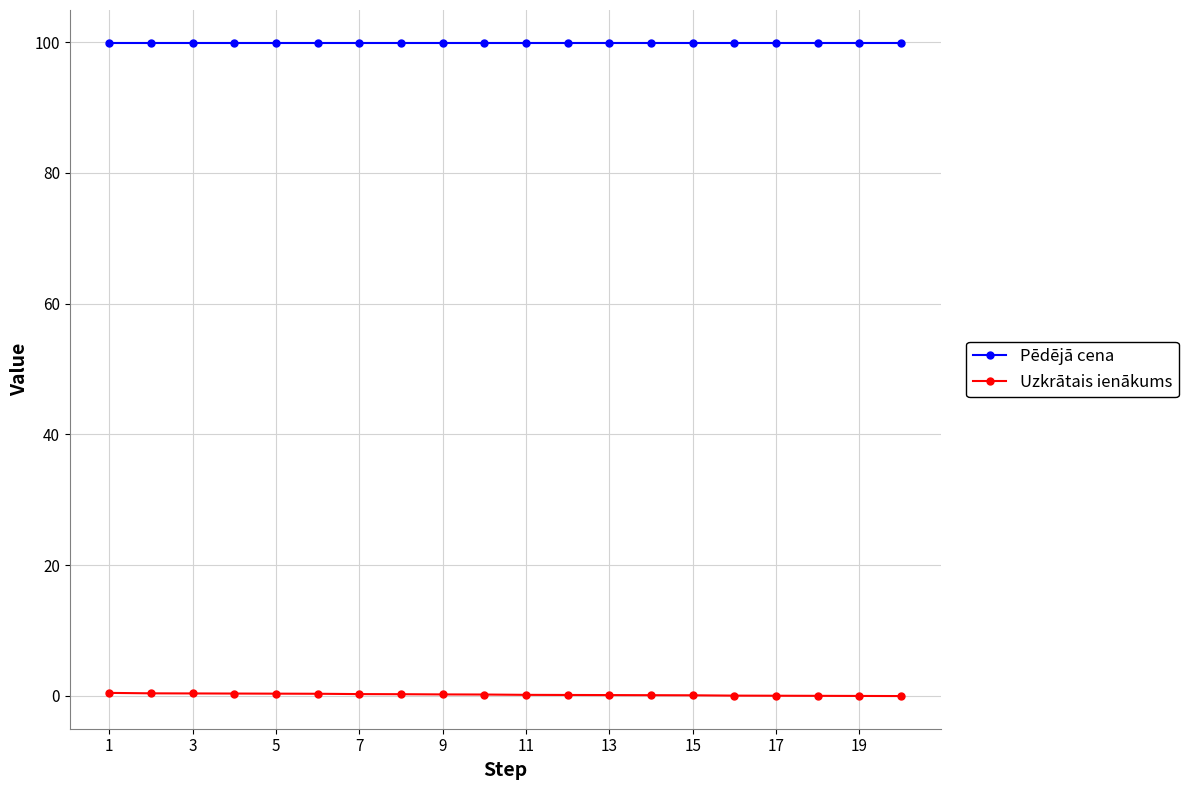

What is the sum of all Pēdējā cena values?

1998.7